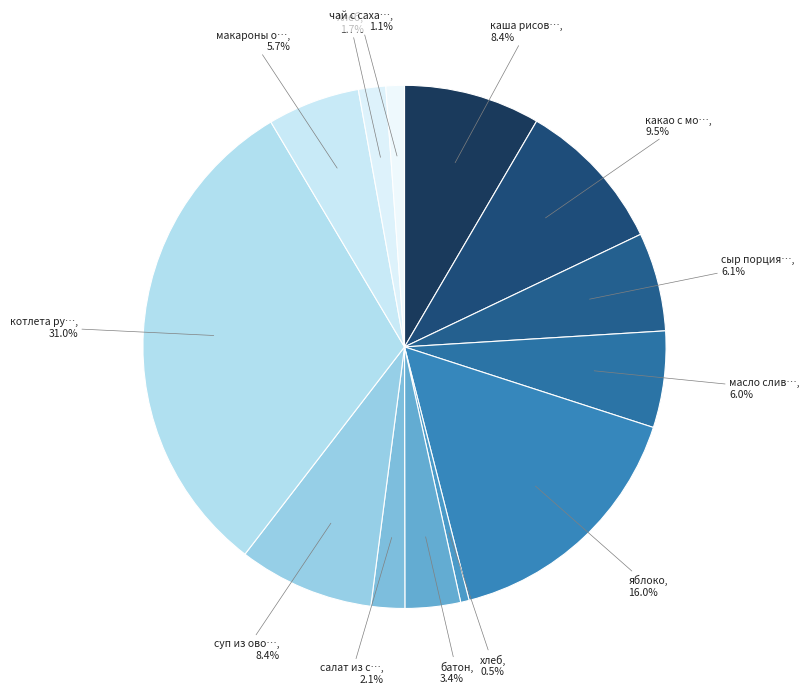

Count the number of slices in the pie.

13